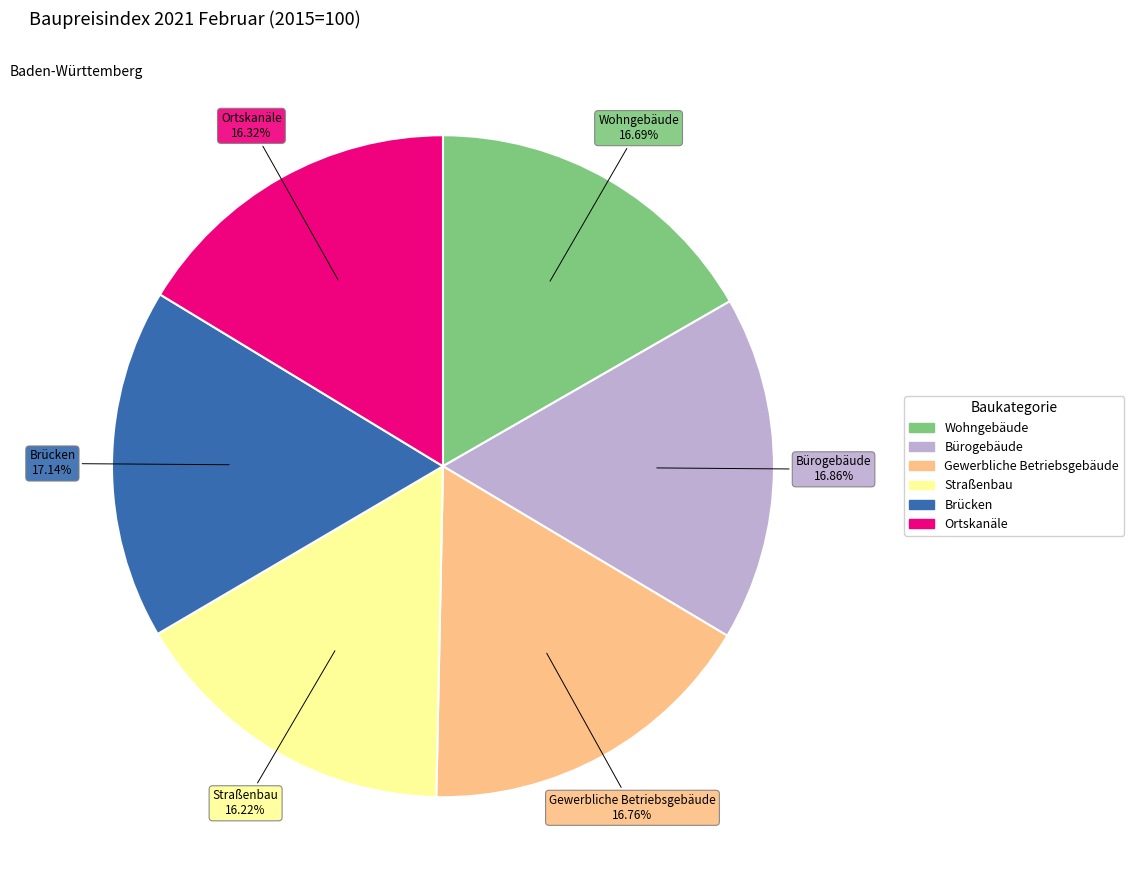

Is there any slice that represents more than half of the pie?

No